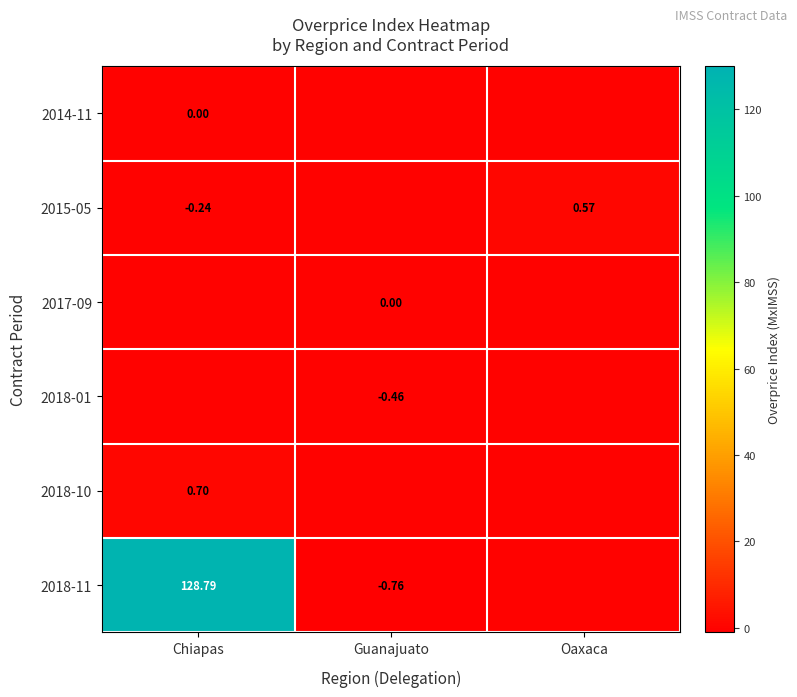

List the series in order of their peak value, highest first.

2018-11, 2018-10, 2015-05, 2017-09, 2014-11, 2018-01